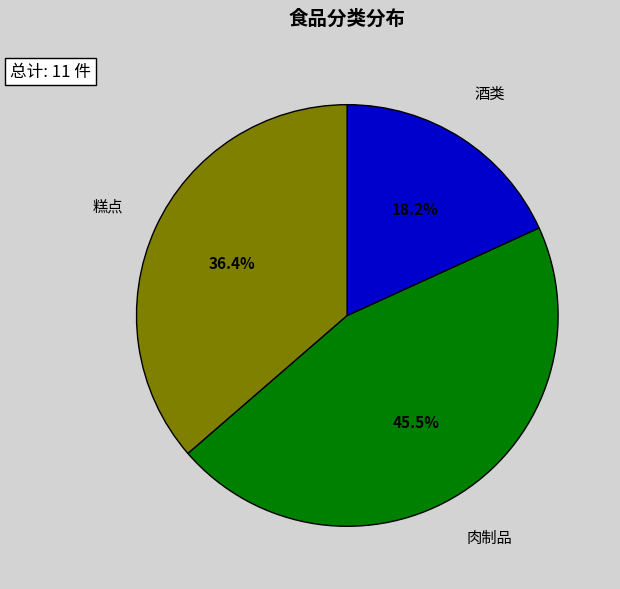

Does any single category account for the majority?

No